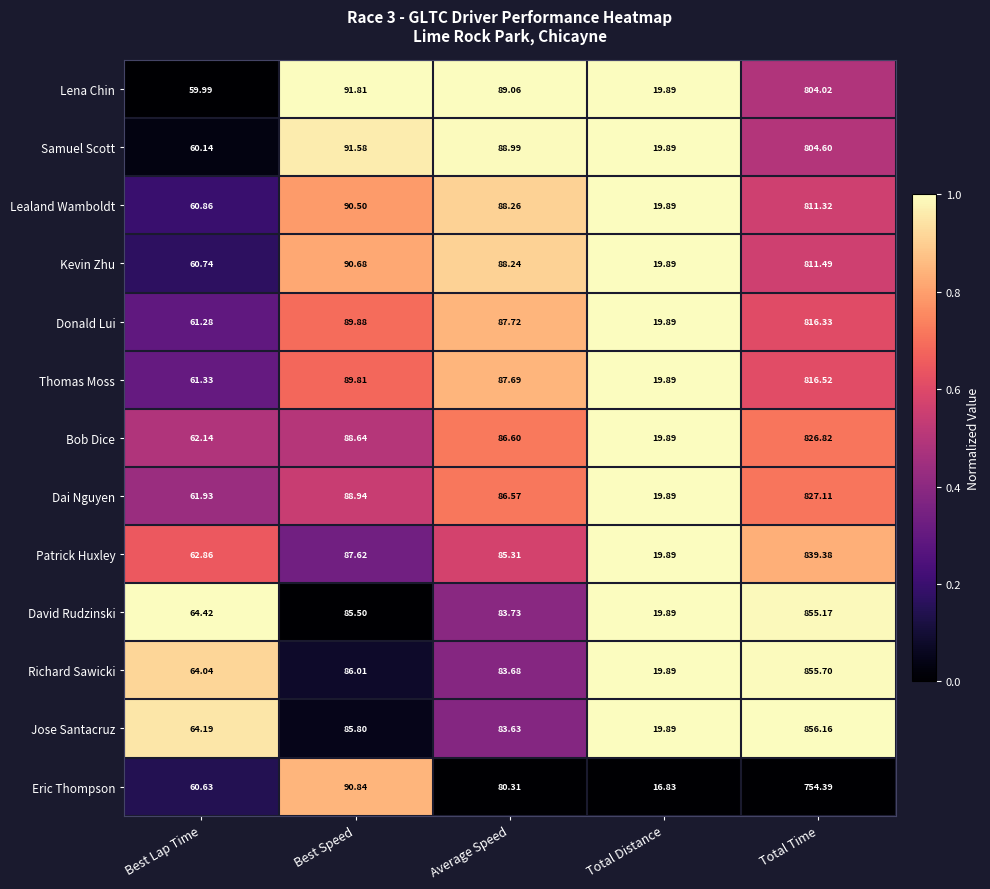

At which category is the sum across all series the highest?

Total Time